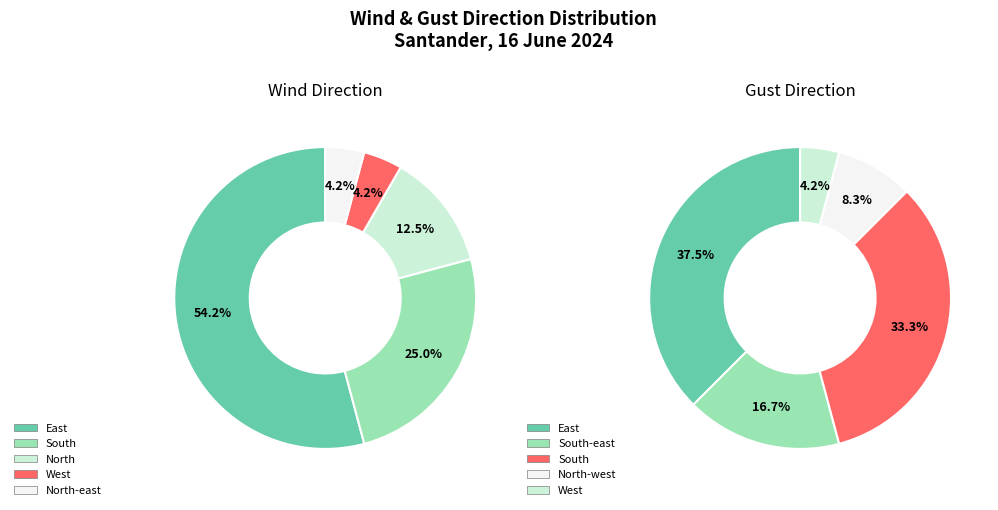

To the nearest percent, what percentage of the pie is East?

54%